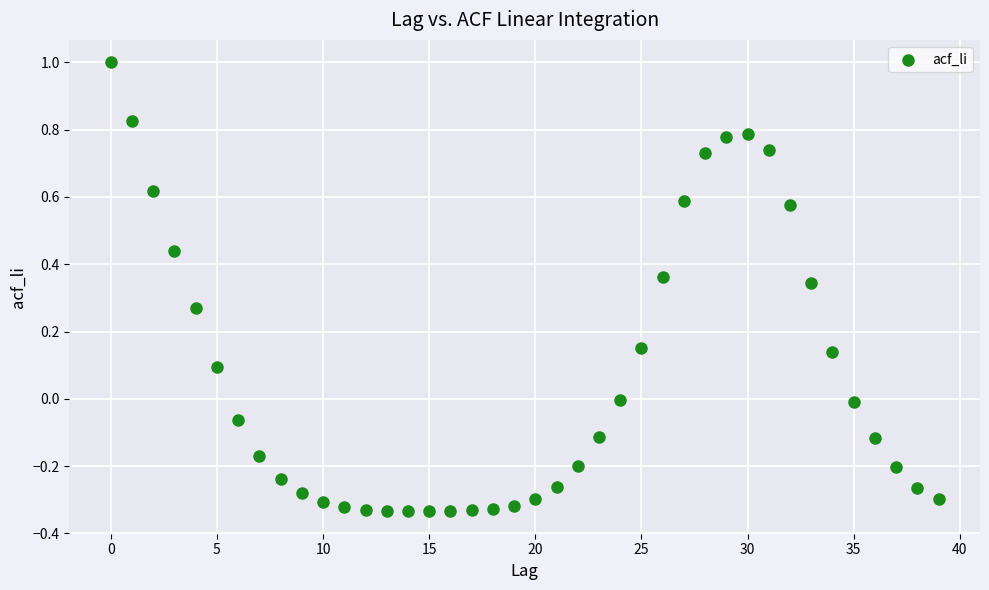

What is the range of Y values (max minus min)?

1.3